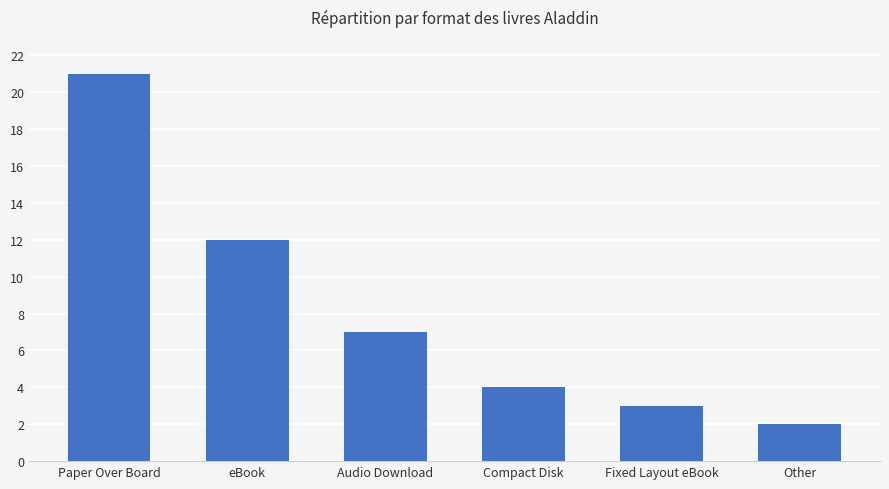

What position from the right is Compact Disk?

3